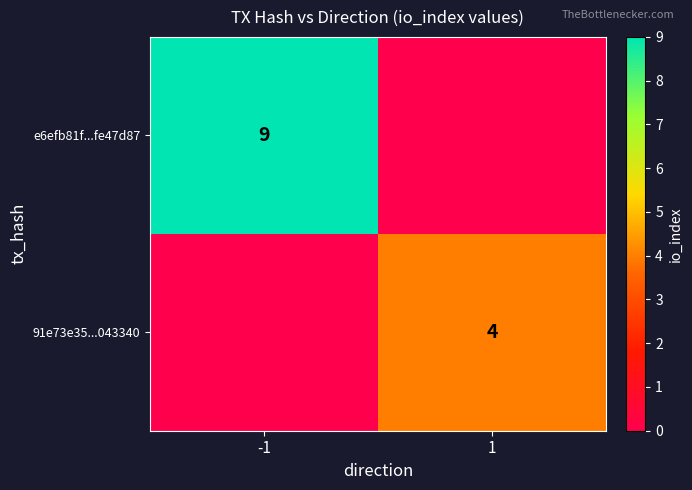

What is the difference between the highest and lowest values at -1?

9